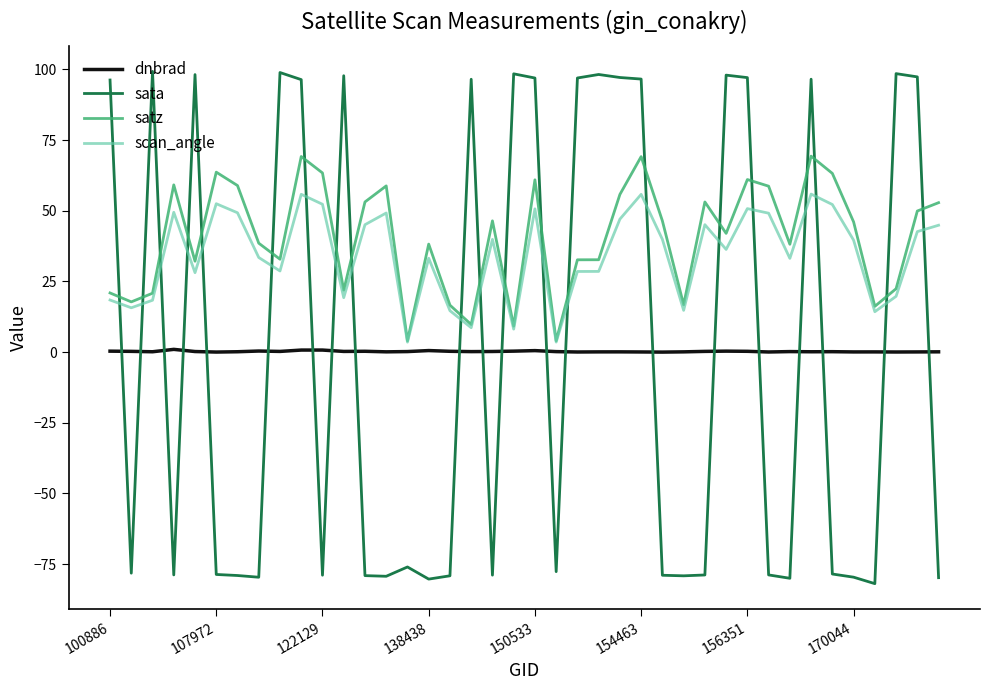

Is this an area chart (filled region under the line)?

No